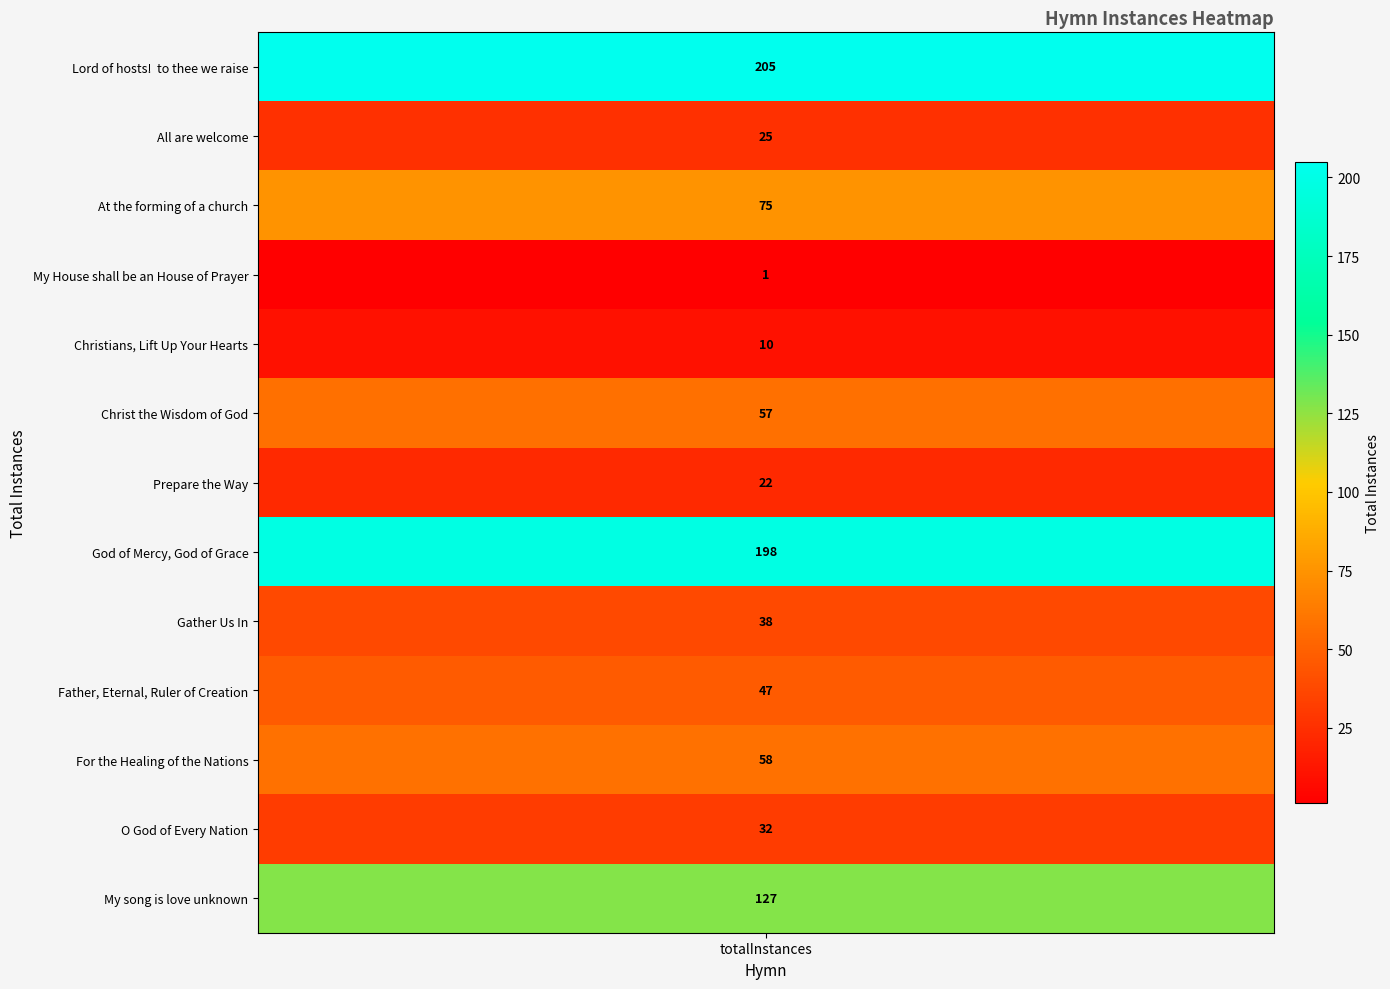

Where is the data nearest to the value 103?

My song is love unknown